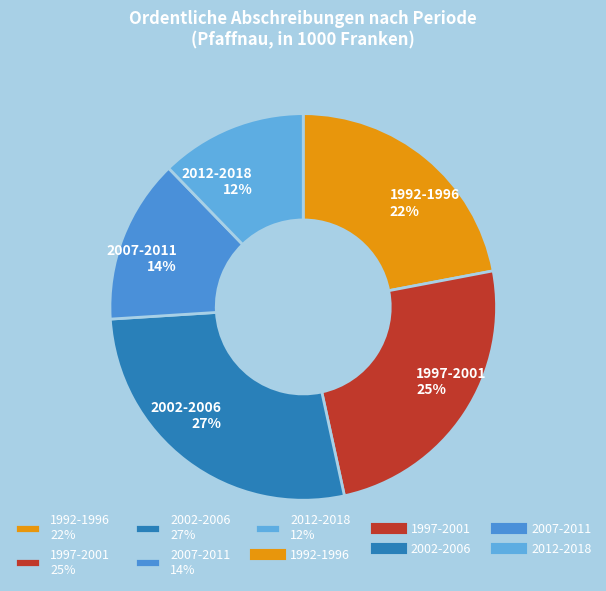

What is the ratio of the value at 2007-2011 14% to the value at 2002-2006 27%?

0.5